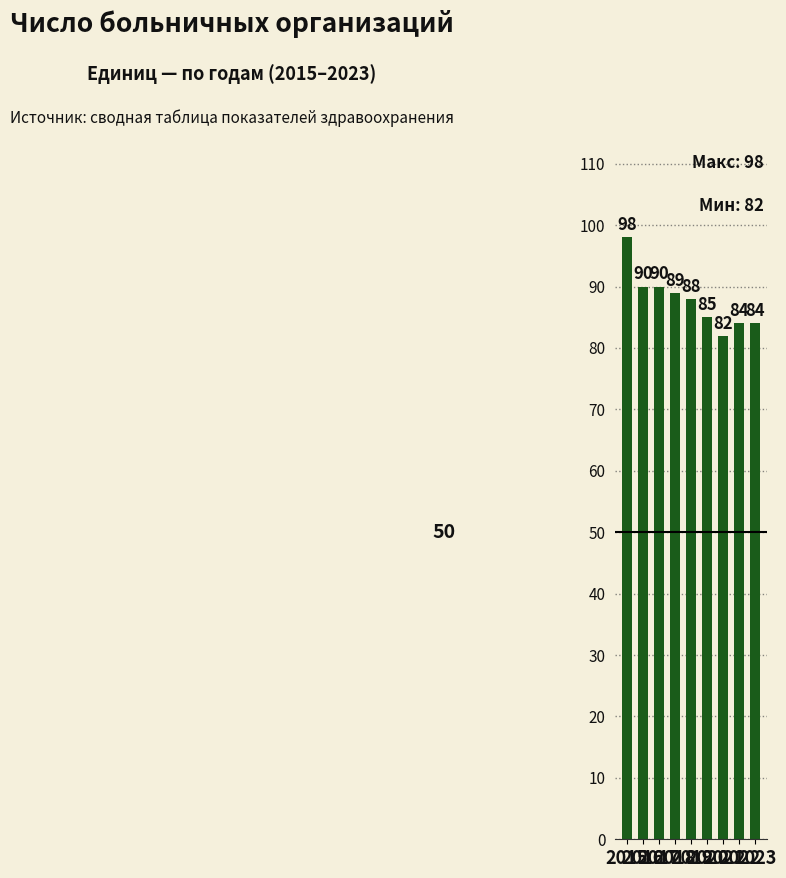

Reading left to right, list all the values displayed in this chart.

2015=98	2016=90	2017=90	2018=89	2019=88	2020=85	2021=82	2022=84	2023=84